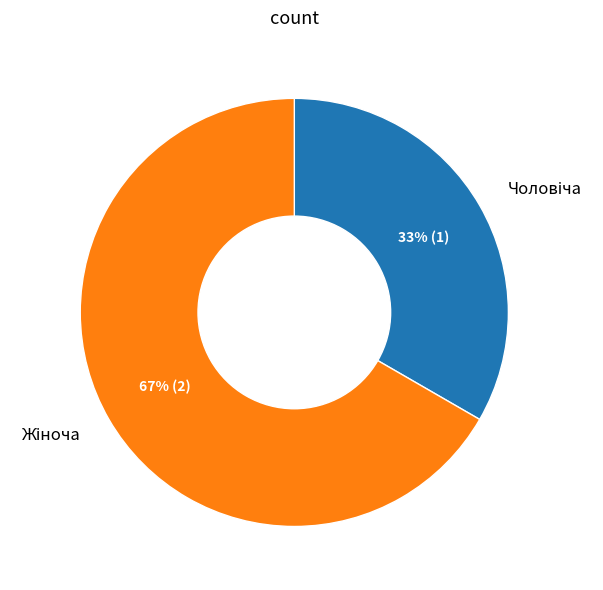

Does any single category account for the majority?

Yes